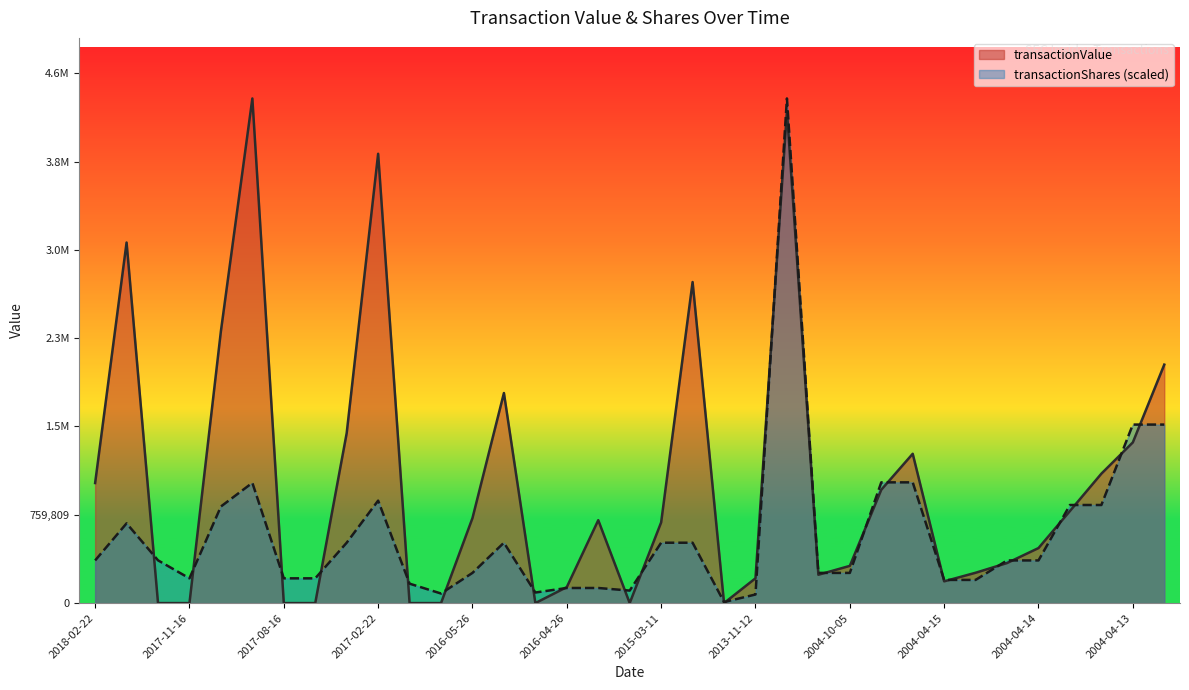

Where is the first local minimum for transactionValue?

2016-05-17